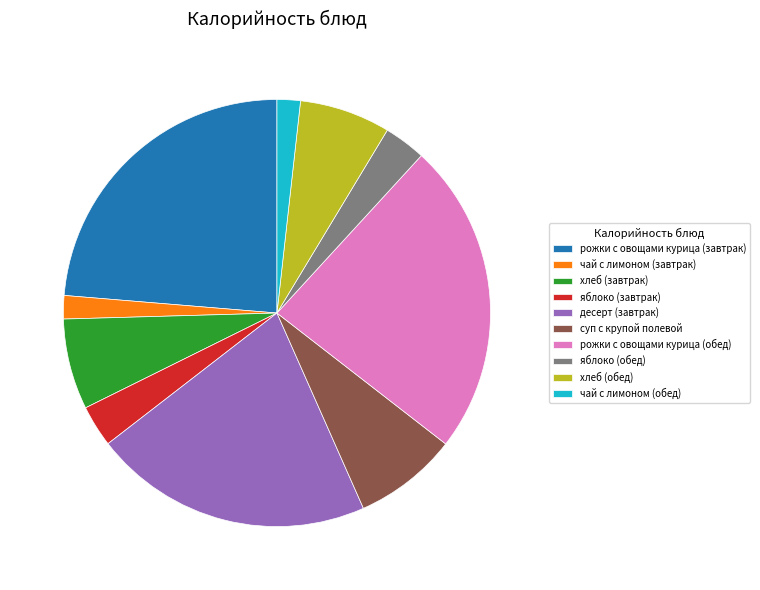

True or false: рожки с овощами курица (завтрак) accounts for 24% of the total.

True